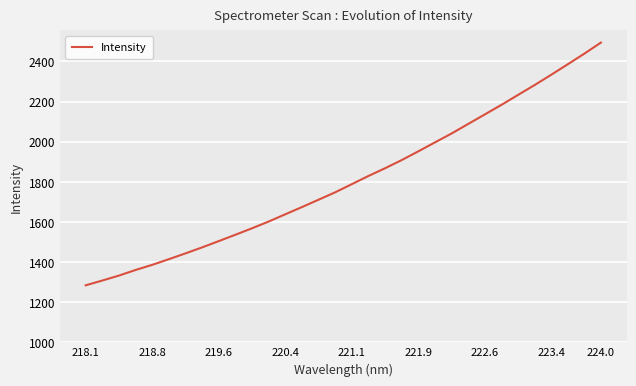

What is the minimum value shown in the chart?

1284.2